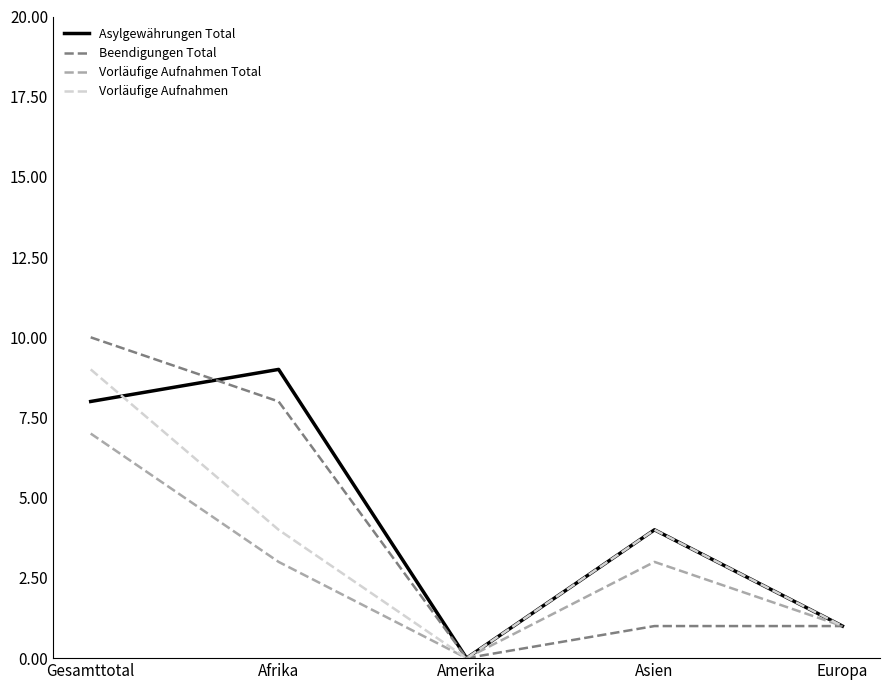

What is the maximum value for Beendigungen Total?

10